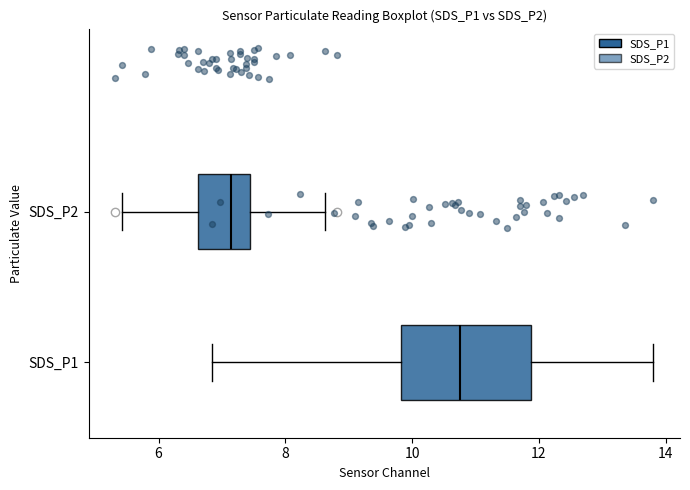

Reading bottom to top, transcribe this box plot: for each box, give where its median line is, the range the box spans, and where its two whiskers end, as read against the x-axis. The values are not printed on the chart, so give them approximately, as read against the axis.

SDS_P1: median 10.8, box 9.8 to 11.8, whiskers 6.8 to 13.8
SDS_P2: median 7.2, box 6.6 to 7.4, whiskers 5.4 to 8.6